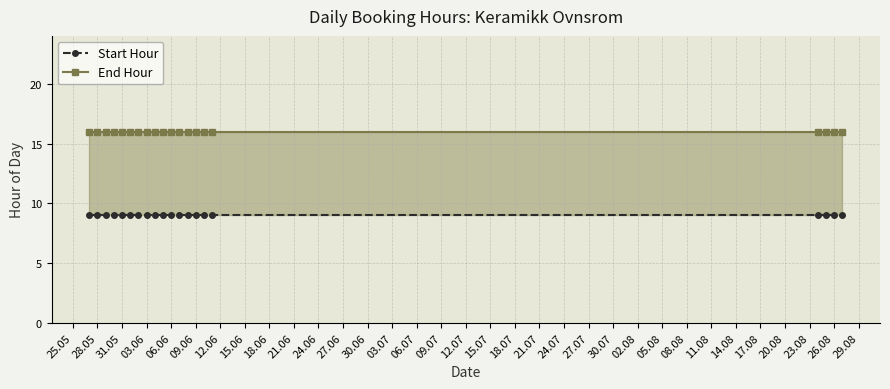

True or false: End Hour and Start Hour cross at least once.

False